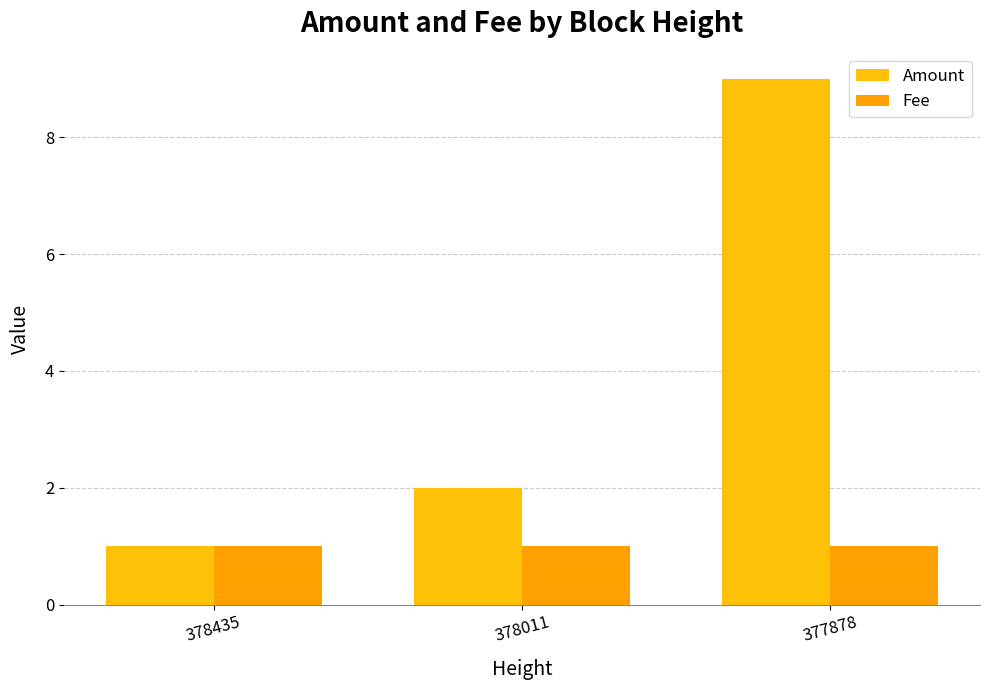

The value of Amount at 377878 is 4. True or false?

False